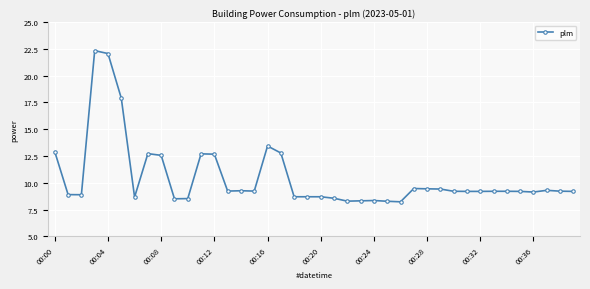

What is the difference between the maximum and second lowest values?

14.0